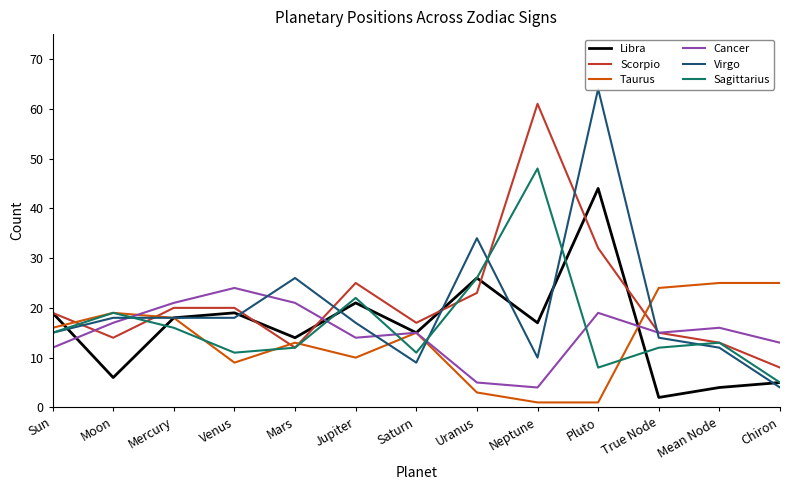

Reading left to right, what are all the values shown in this chart?

Libra: Sun=19	Moon=6	Mercury=18	Venus=19	Mars=14	Jupiter=21	Saturn=15	Uranus=26	Neptune=17	Pluto=44	True Node=2	Mean Node=4	Chiron=5
Scorpio: Sun=19	Moon=14	Mercury=20	Venus=20	Mars=12	Jupiter=25	Saturn=17	Uranus=23	Neptune=61	Pluto=32	True Node=15	Mean Node=13	Chiron=8
Taurus: Sun=16	Moon=19	Mercury=18	Venus=9	Mars=13	Jupiter=10	Saturn=15	Uranus=3	Neptune=1	Pluto=1	True Node=24	Mean Node=25	Chiron=25
Cancer: Sun=12	Moon=17	Mercury=21	Venus=24	Mars=21	Jupiter=14	Saturn=15	Uranus=5	Neptune=4	Pluto=19	True Node=15	Mean Node=16	Chiron=13
Virgo: Sun=15	Moon=18	Mercury=18	Venus=18	Mars=26	Jupiter=17	Saturn=9	Uranus=34	Neptune=10	Pluto=64	True Node=14	Mean Node=12	Chiron=4
Sagittarius: Sun=15	Moon=19	Mercury=16	Venus=11	Mars=12	Jupiter=22	Saturn=11	Uranus=26	Neptune=48	Pluto=8	True Node=12	Mean Node=13	Chiron=5